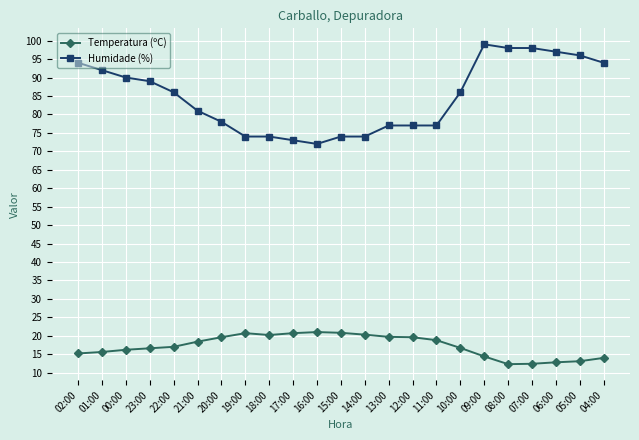

How many lines are shown in the chart?

2